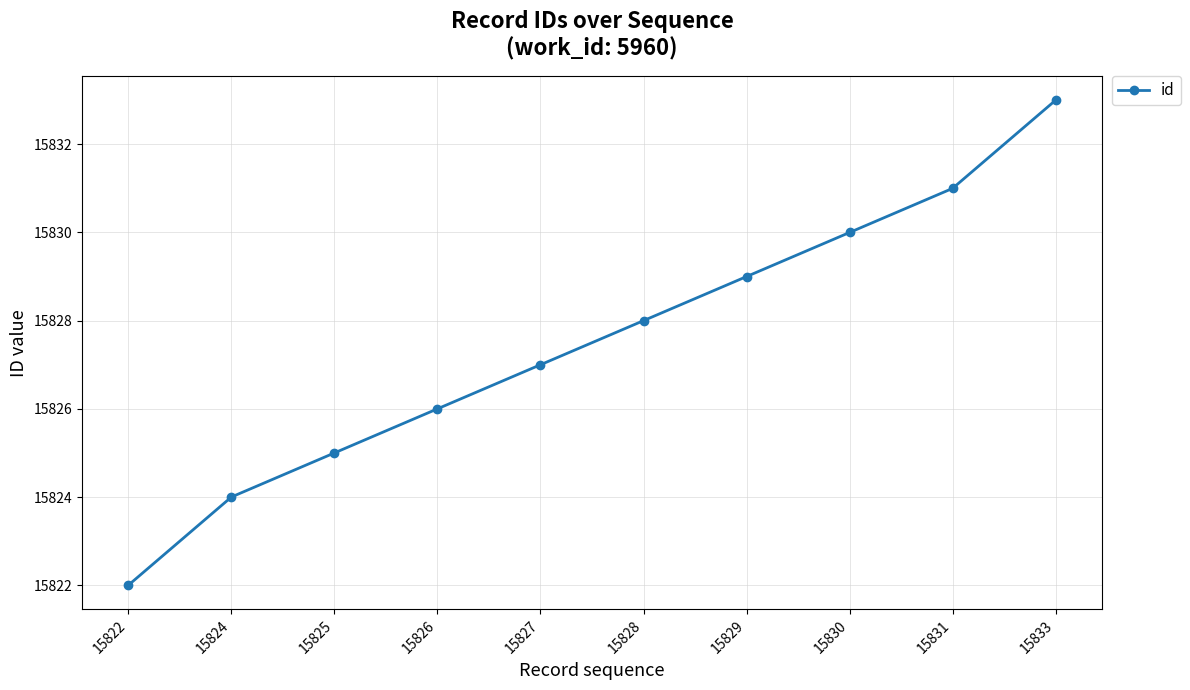

What is the value of the 2nd point from the left?

15824